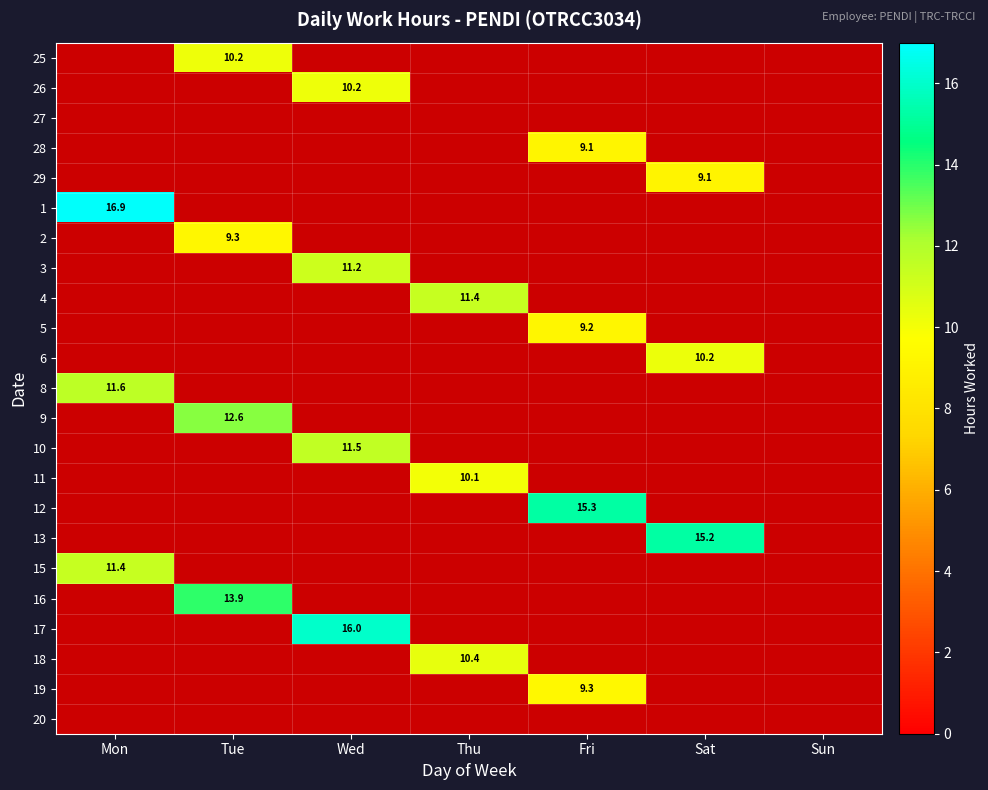

True or false: 11 has a value of 13.5 at Thu.

False